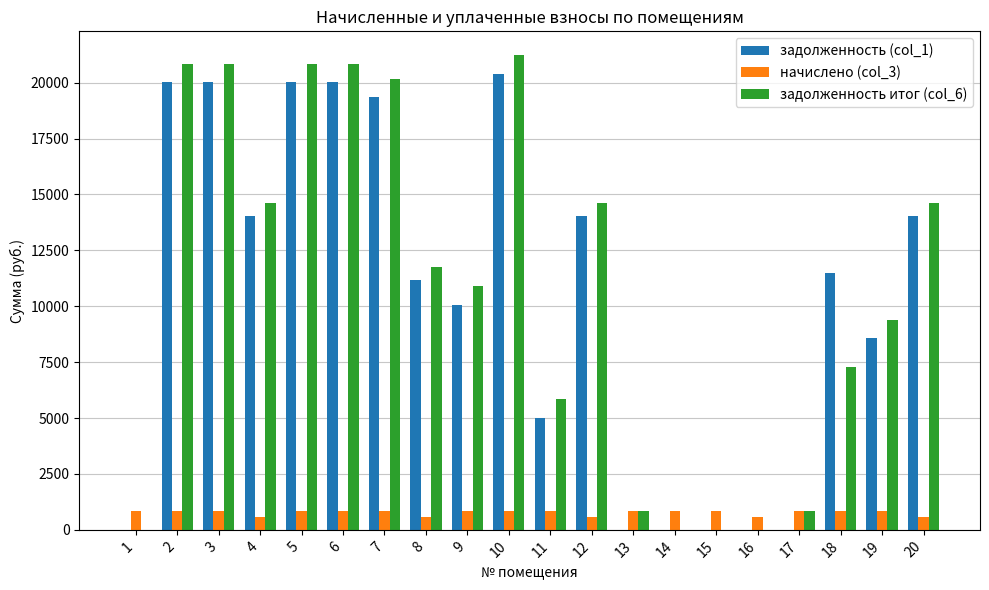

Read the начислено (col_3) value at 20.

581.1